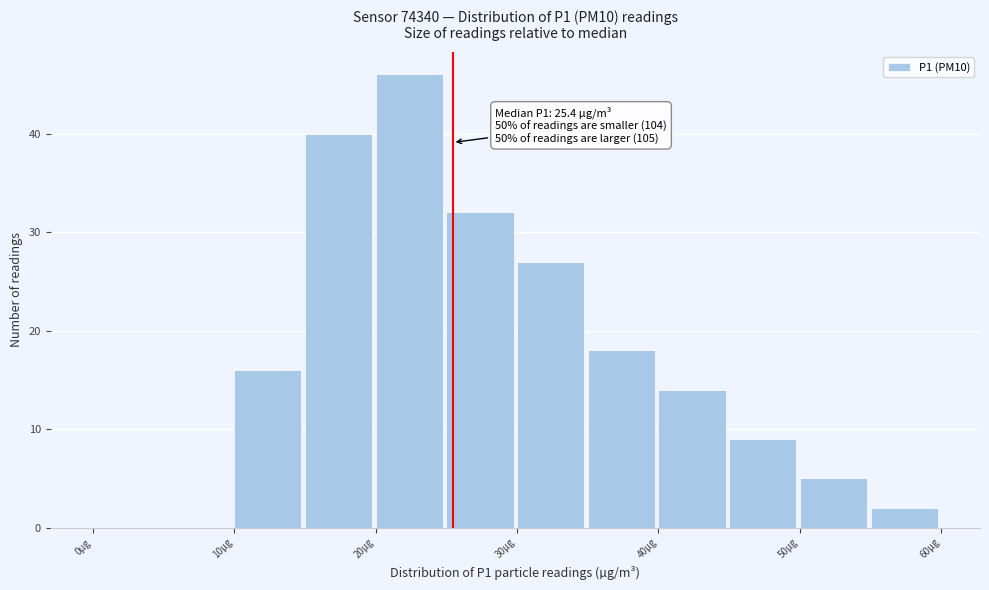

Which range on the x-axis has the tallest bar?

20 to 25